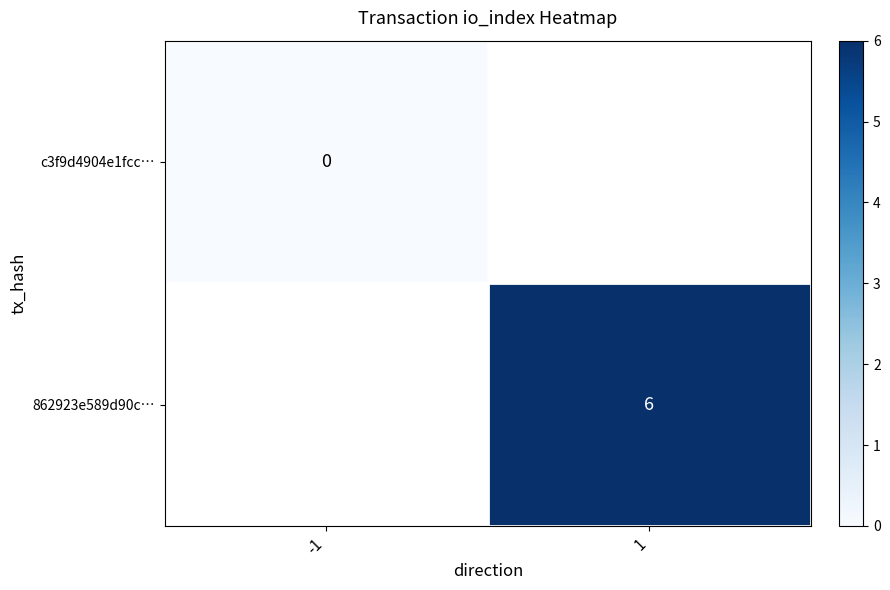

Is the value of c3f9d4904e1fcc… at -1 greater than the value of 862923e589d90c… at 1?

No